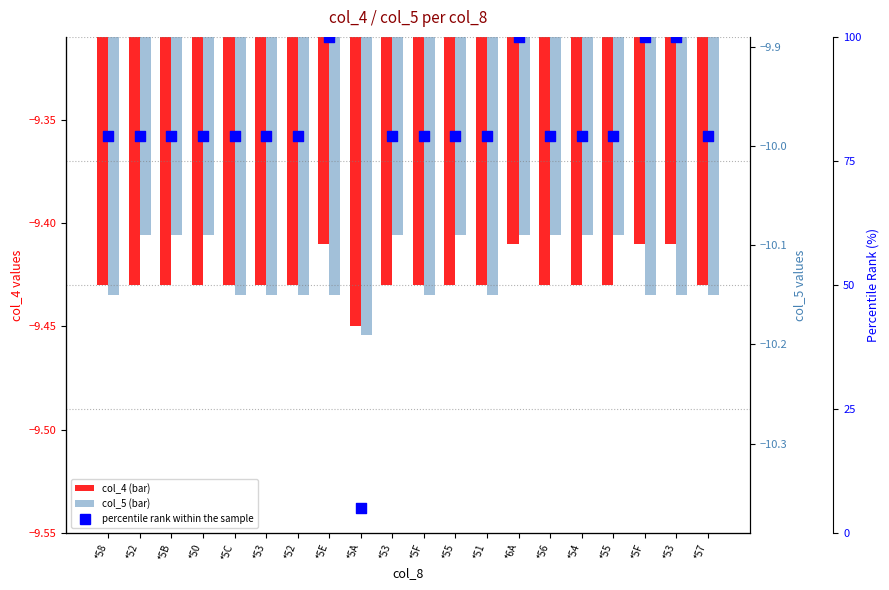

Which series reaches the maximum Y coordinate?

percentile rank within the sample